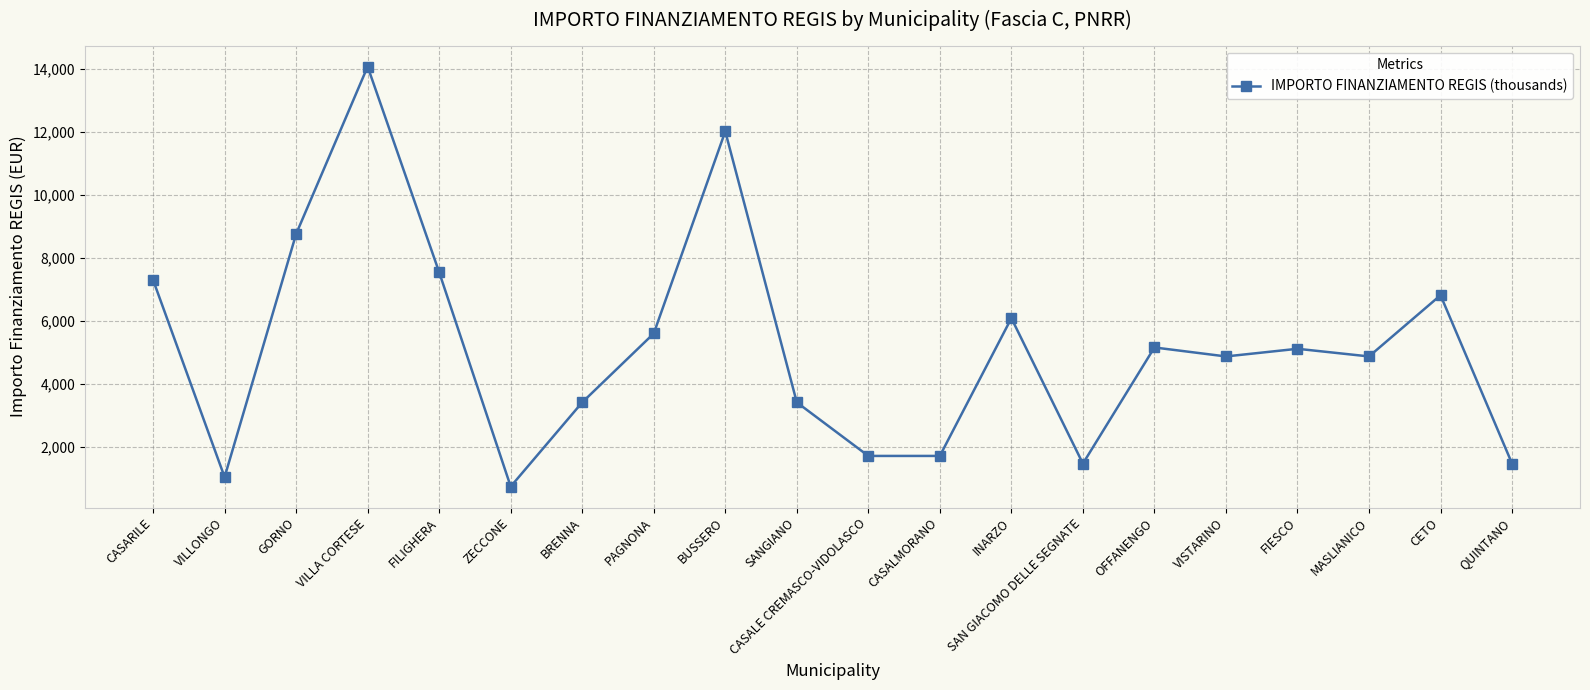

The value at INARZO is 10631. True or false?

False